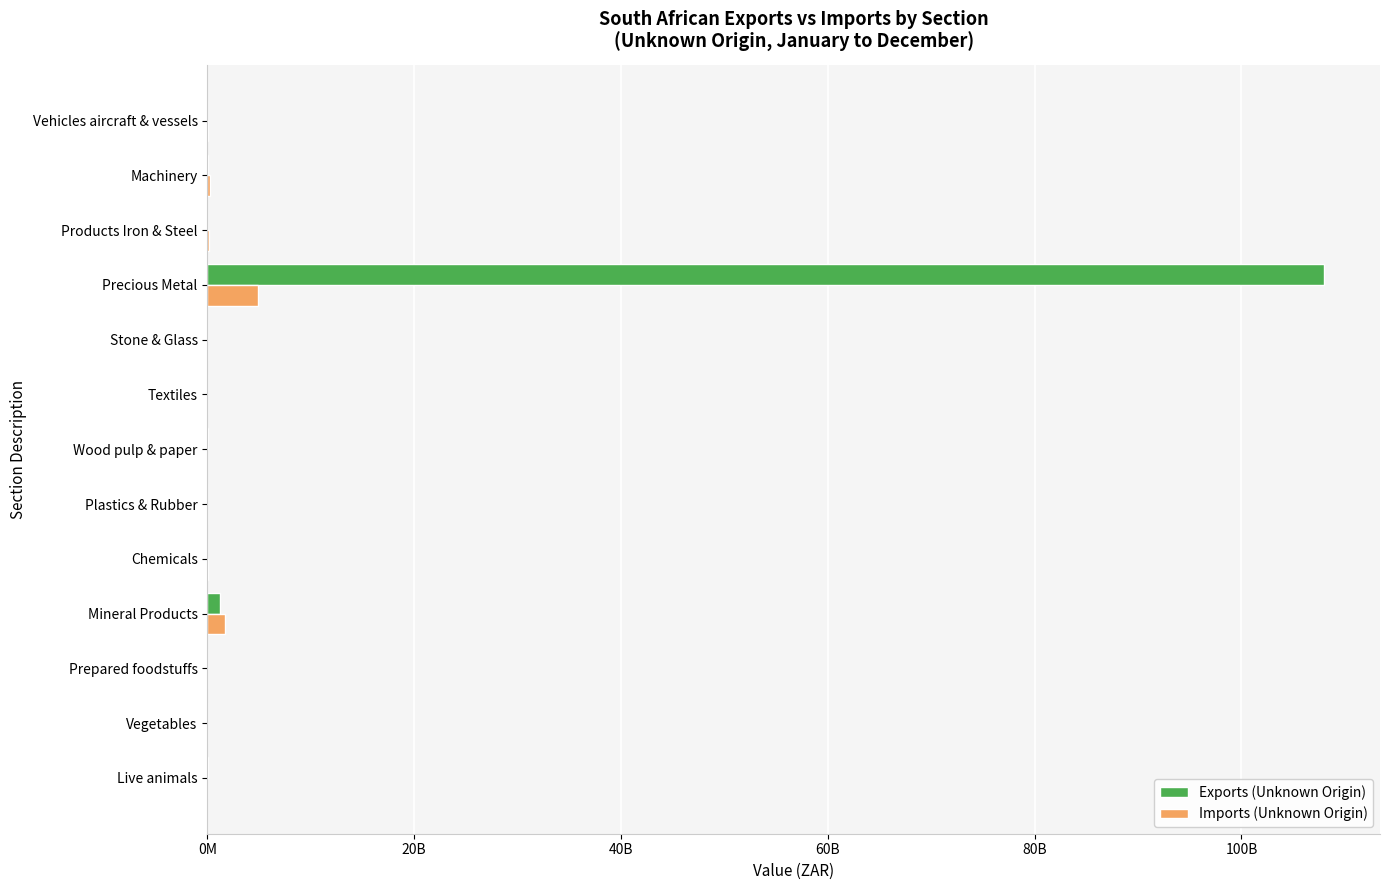

How many bars are there in total?

26